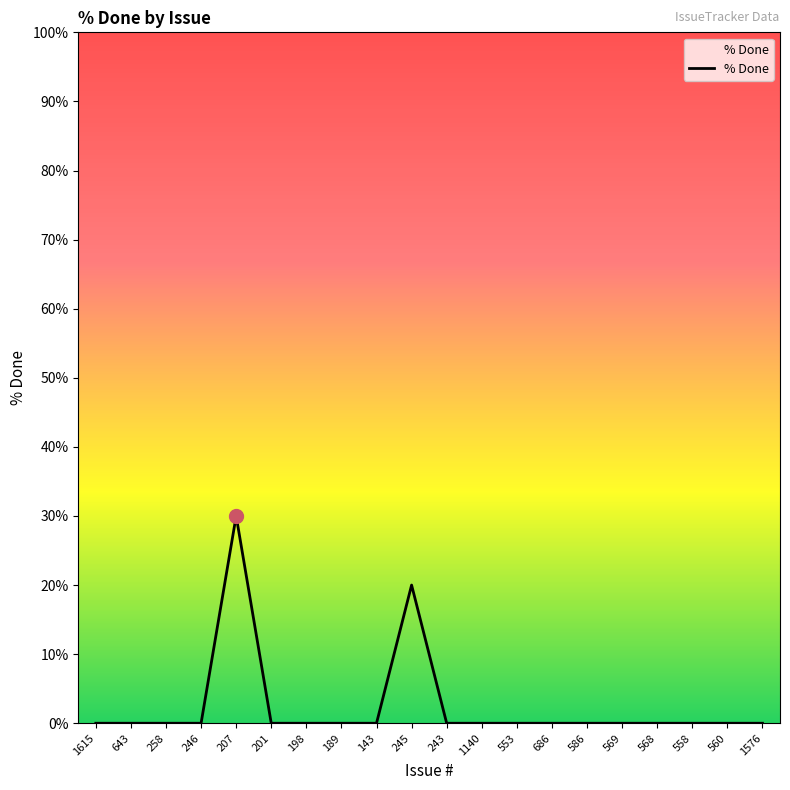

Reading left to right, transcribe all the data shown in this chart.

1615=0	643=0	258=0	246=0	207=30	201=0	198=0	189=0	143=0	245=20	243=0	1140=0	553=0	686=0	586=0	569=0	568=0	558=0	560=0	1576=0